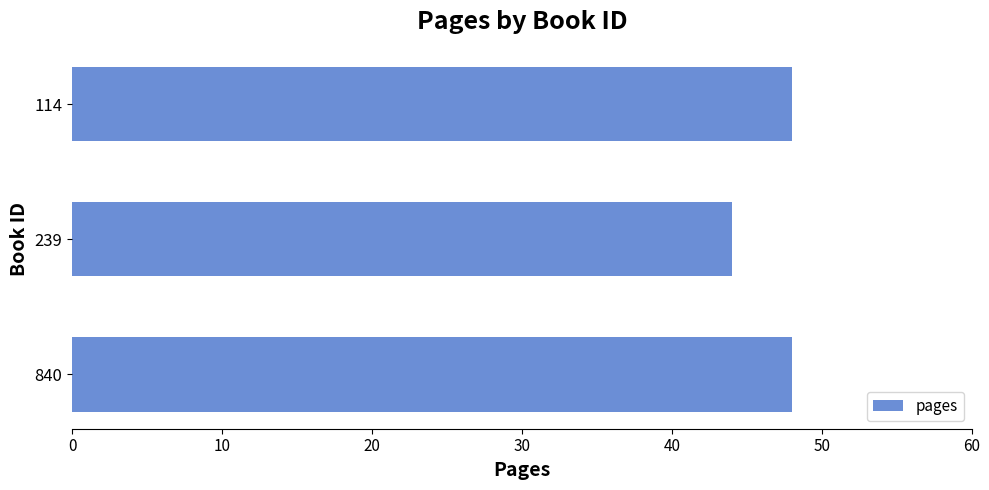

What is the maximum value shown in the chart?

48